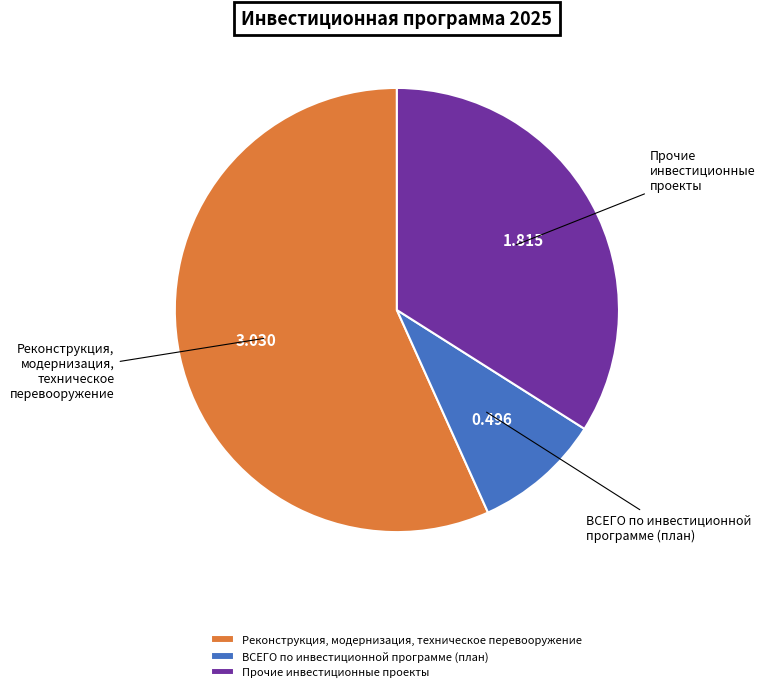

Do Прочие инвестиционные проекты and ВСЕГО по инвестиционной программе (план) together represent more than half of the pie?

No